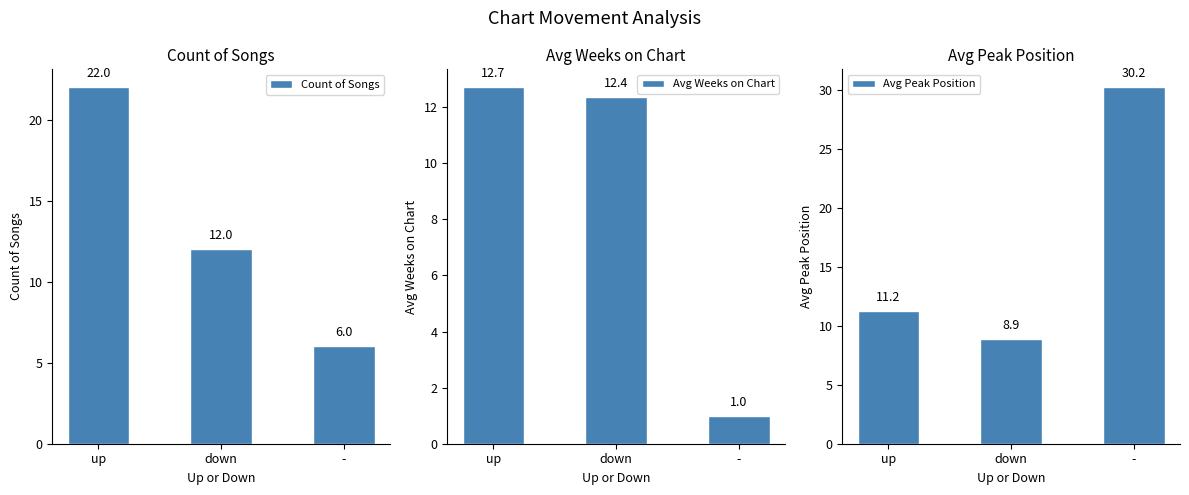

What is the difference between the maximum and minimum values in the Avg Peak Position series?

21.3